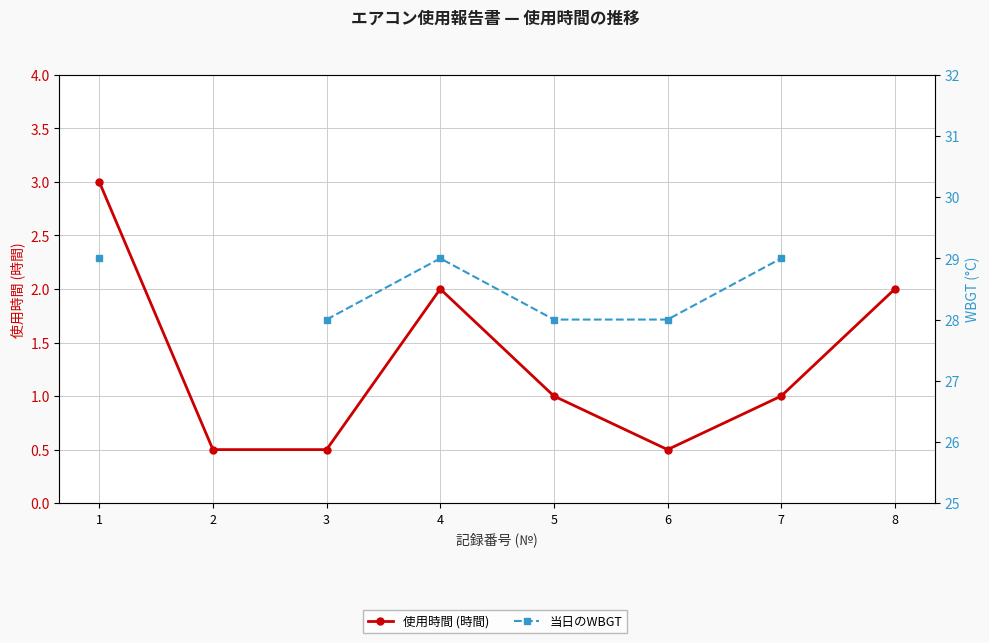

Is it true that 当日のWBGT equals 9.2 at 7?

False